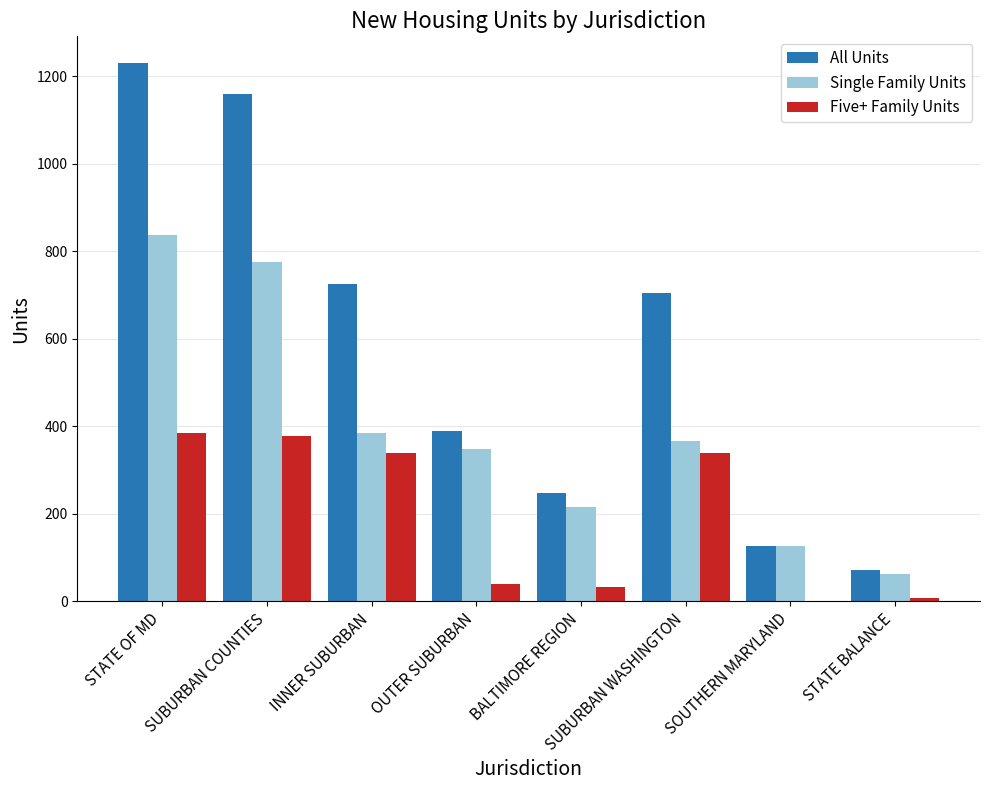

Where is All Units nearest to the value 650?

SUBURBAN WASHINGTON